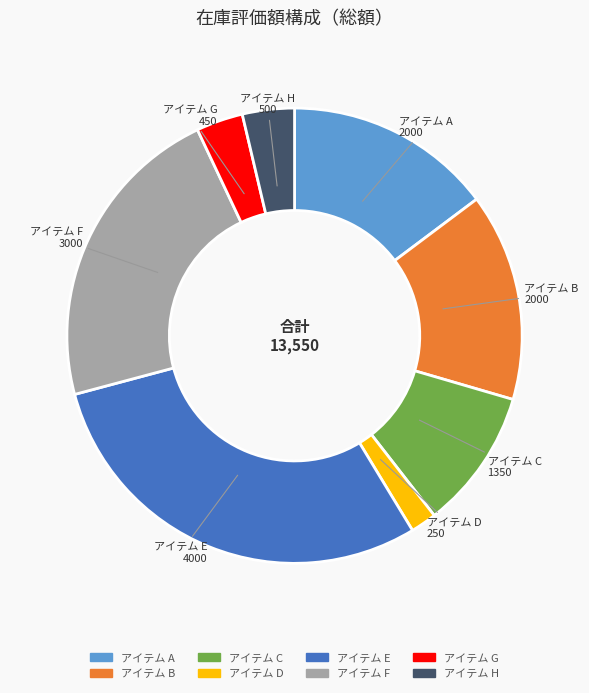

How many segments does this pie chart have?

8